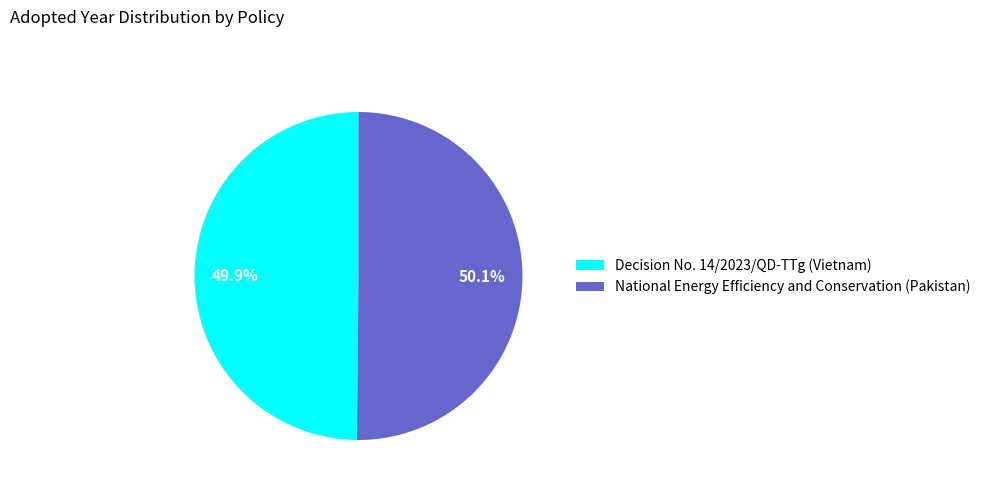

Is there any slice that represents more than half of the pie?

Yes